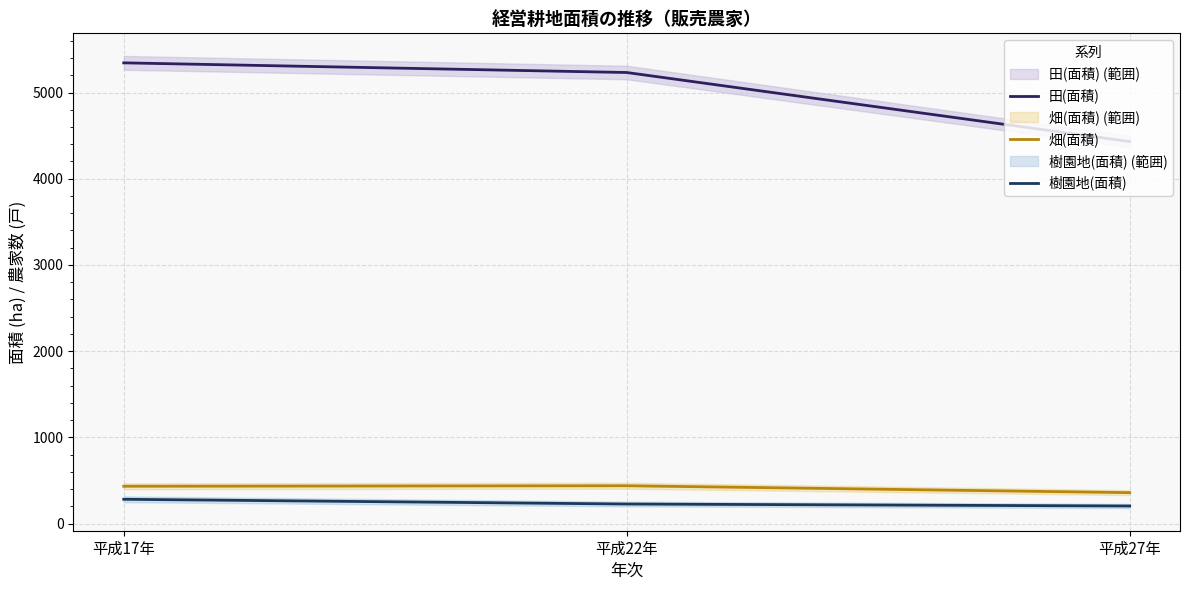

What is the difference between the highest and lowest values at 平成17年?

5062